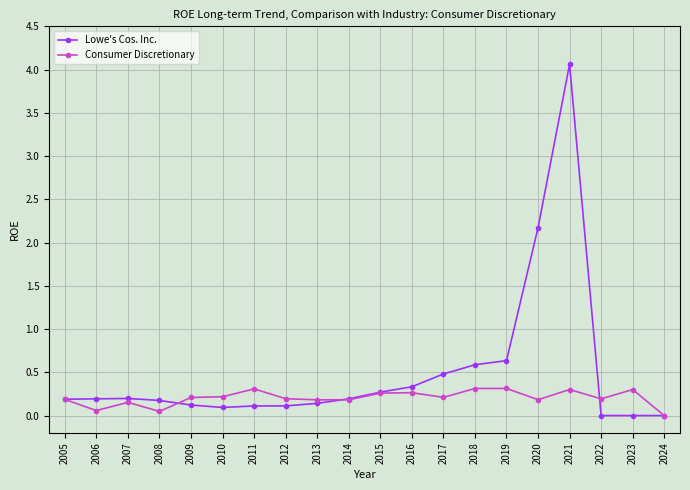

True or false: Consumer Discretionary has more than 1 points higher than both neighbors.

True